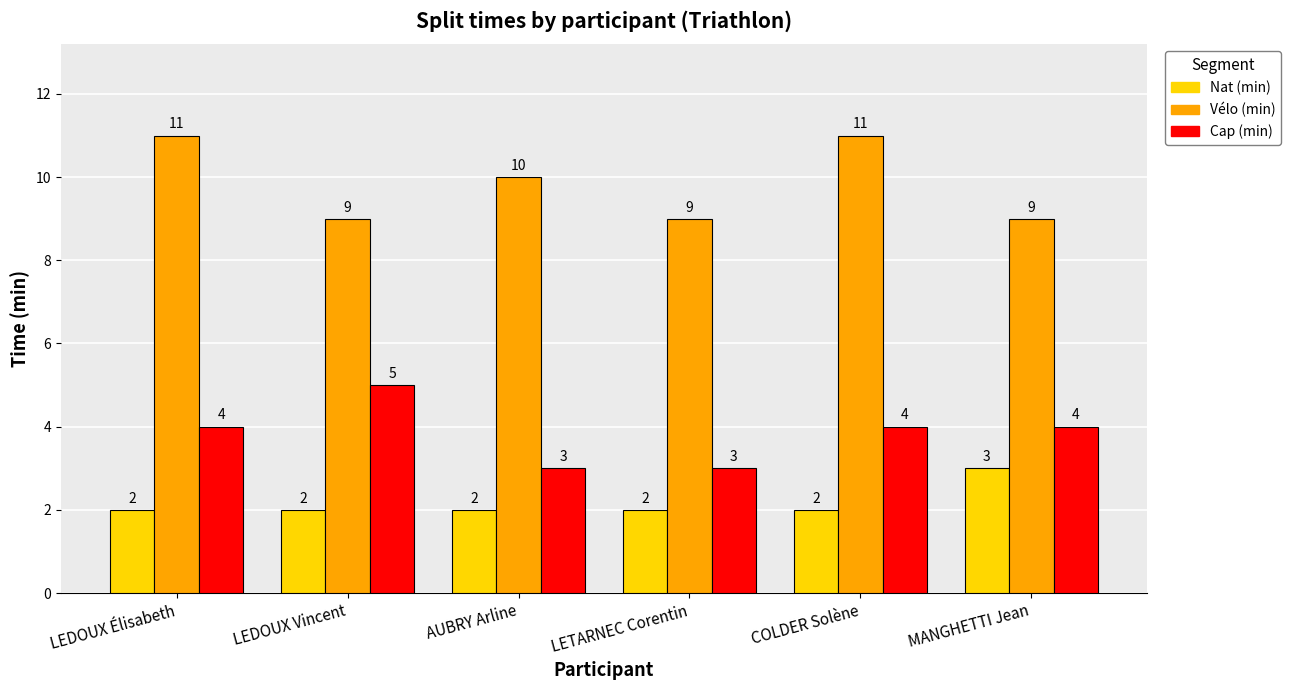

Which series has the largest range (max minus min)?

Vélo (min)